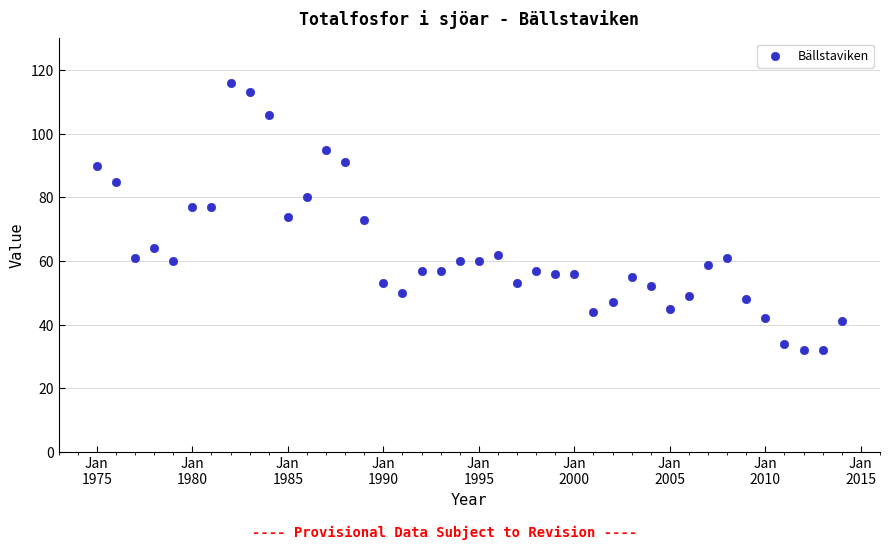

What is the range of X values (max minus min)?

39.0